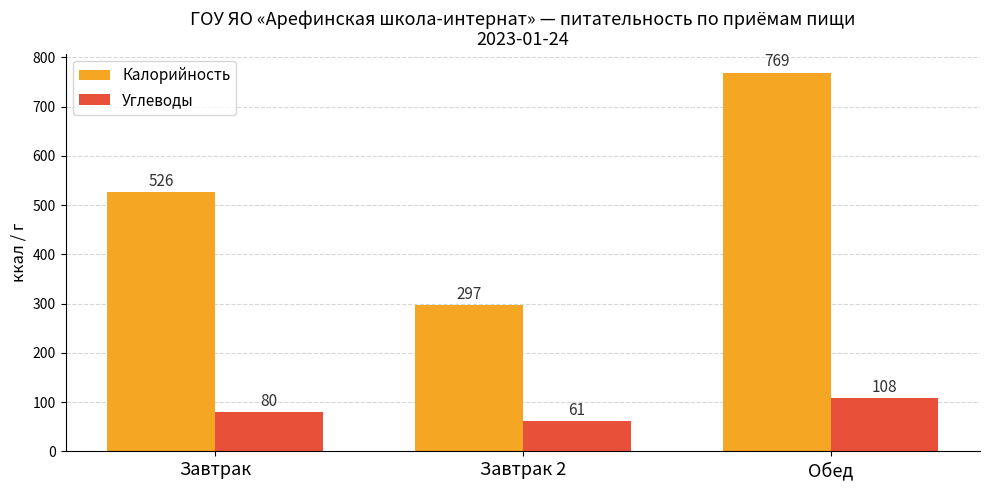

What is the value of the Калорийность bar at the 2nd from the left?

297